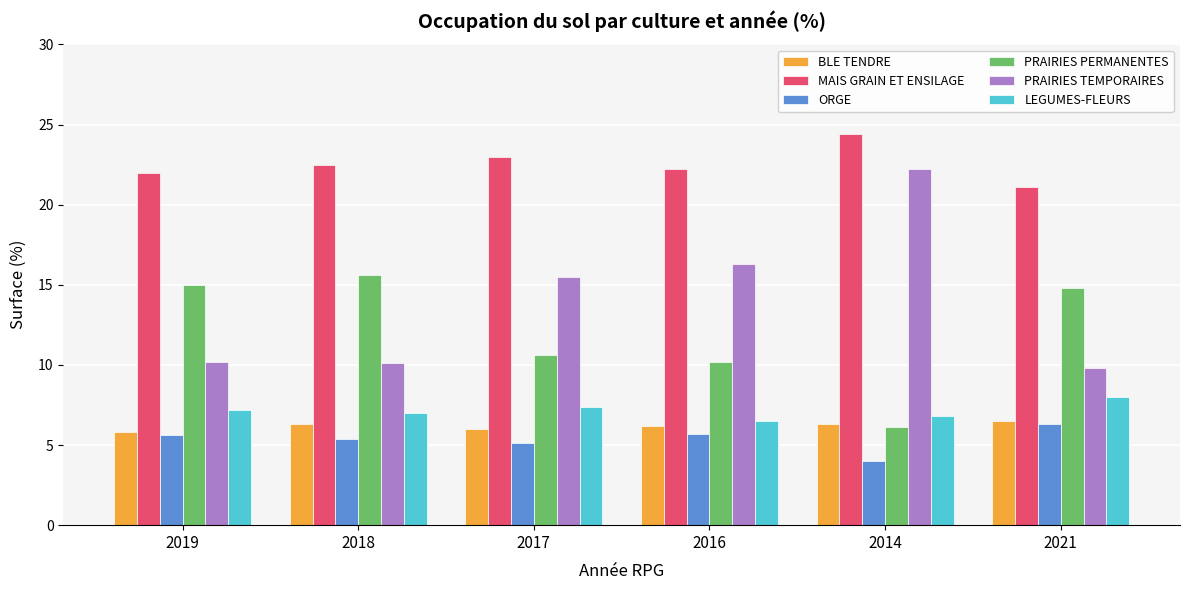

What is the maximum value for BLE TENDRE?

6.5